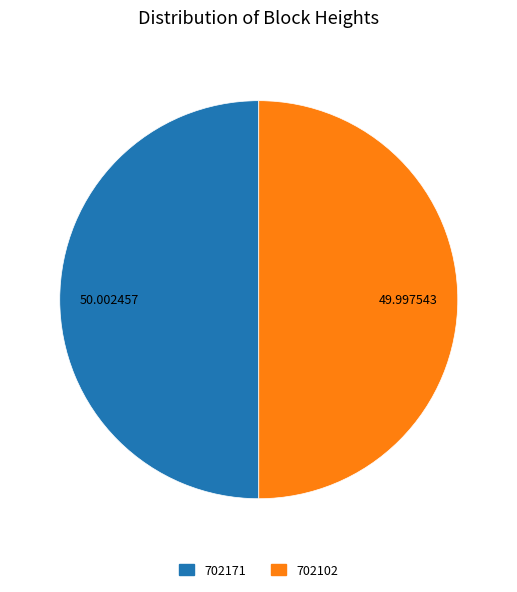

Approximately how many times larger is the value at 702171 compared to 702102?

1.0